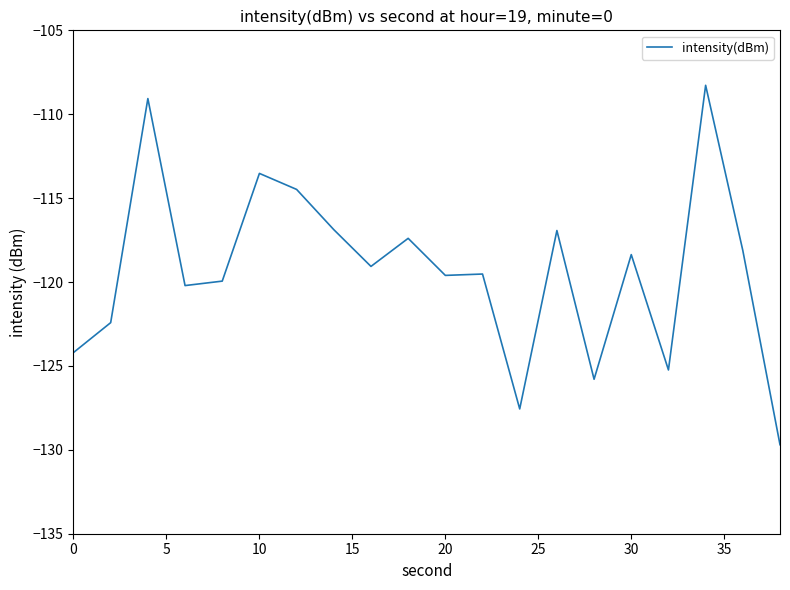

True or false: there are more than 1 points higher than both neighbors.

True